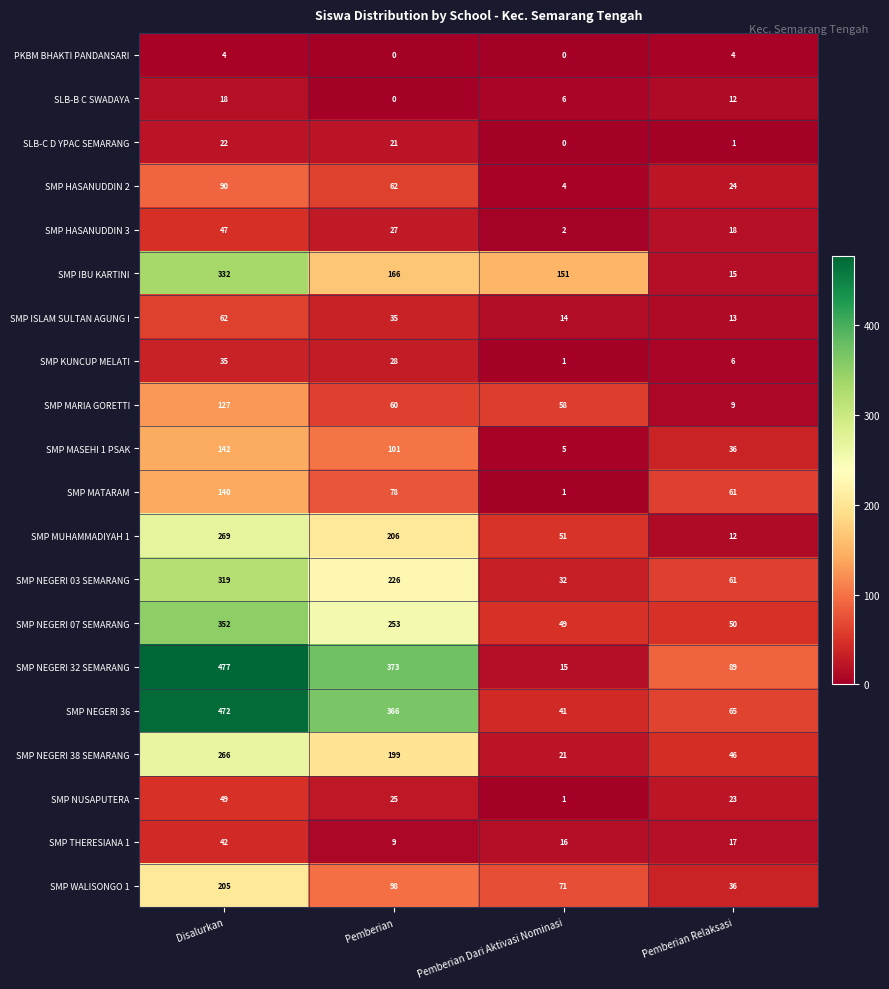

Rank the series at Disalurkan from lowest to highest value.

PKBM BHAKTI PANDANSARI, SLB-B C SWADAYA, SLB-C D YPAC SEMARANG, SMP KUNCUP MELATI, SMP THERESIANA 1, SMP HASANUDDIN 3, SMP NUSAPUTERA, SMP ISLAM SULTAN AGUNG I, SMP HASANUDDIN 2, SMP MARIA GORETTI, SMP MATARAM, SMP MASEHI 1 PSAK, SMP WALISONGO 1, SMP NEGERI 38 SEMARANG, SMP MUHAMMADIYAH 1, SMP NEGERI 03 SEMARANG, SMP IBU KARTINI, SMP NEGERI 07 SEMARANG, SMP NEGERI 36, SMP NEGERI 32 SEMARANG